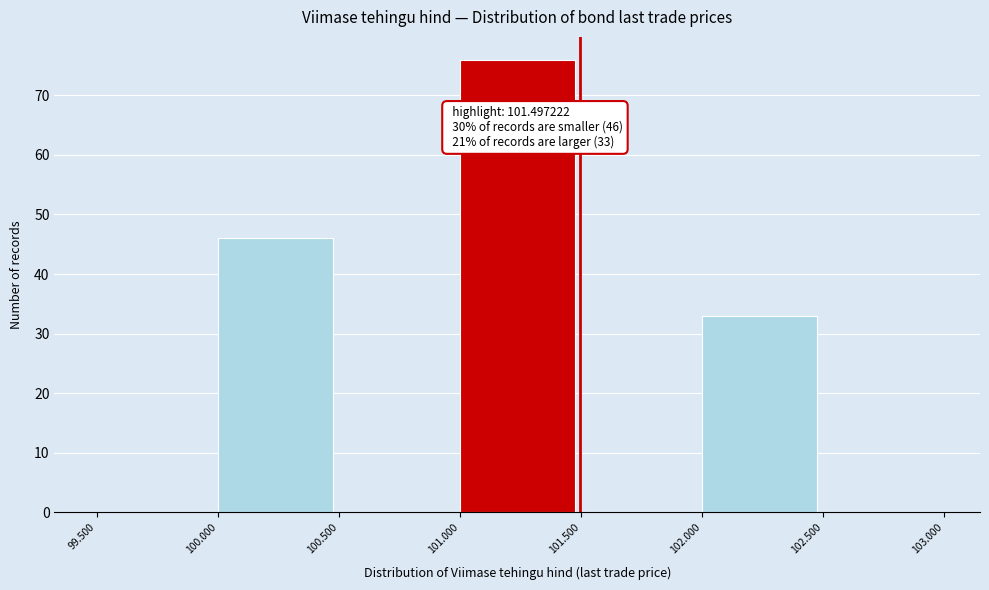

Over which range of the x-axis is the bar tallest?

101.000 to 101.500